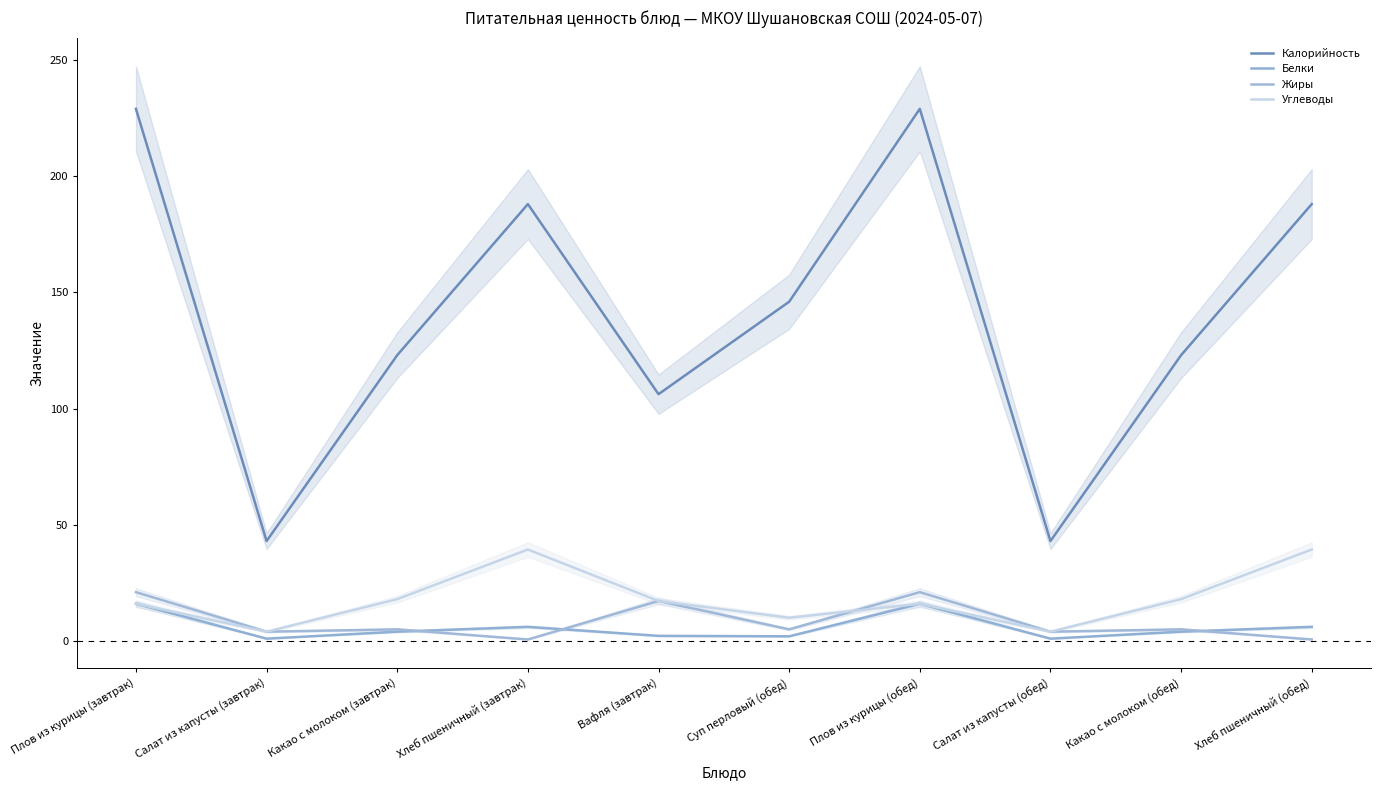

How many series are shown in this chart?

4